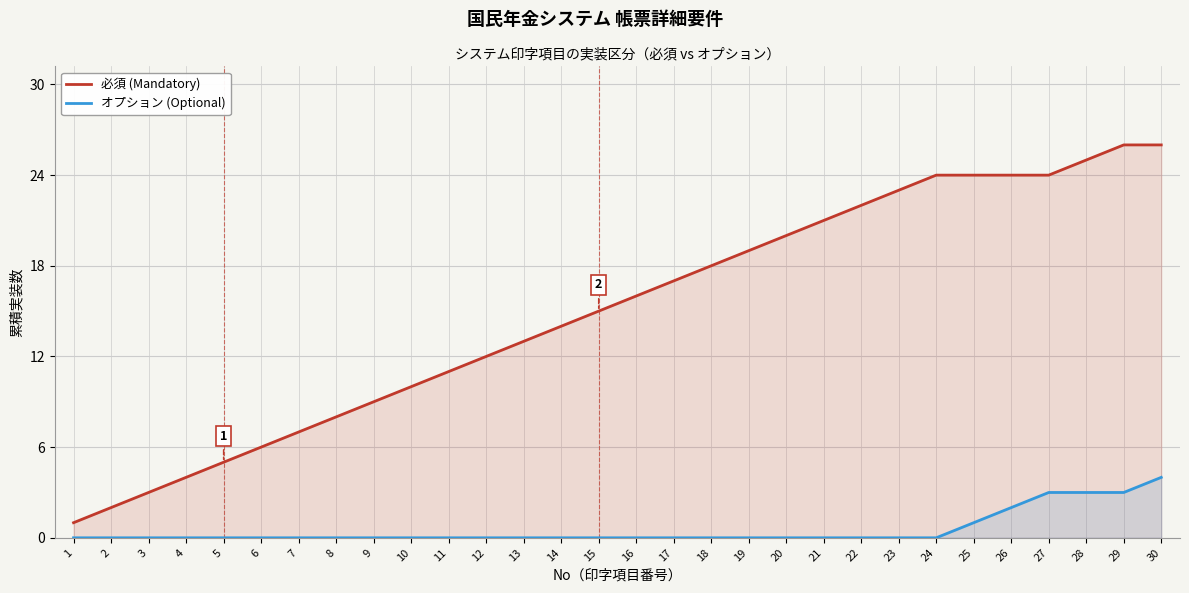

Rank the series by their maximum value, from lowest to highest.

オプション (Optional), 必須 (Mandatory)